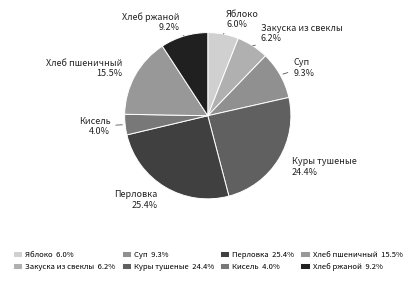

Is there any slice that represents more than half of the pie?

No